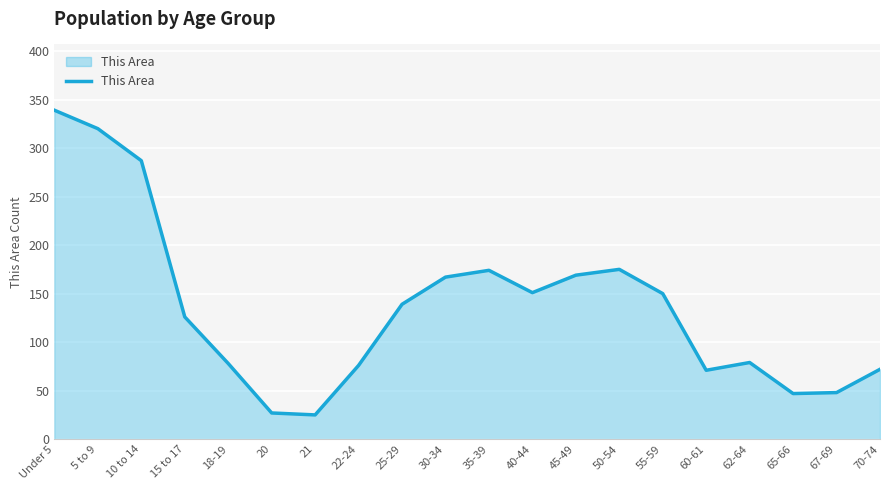

The chart shows a value of 25 at 21. True or false?

True